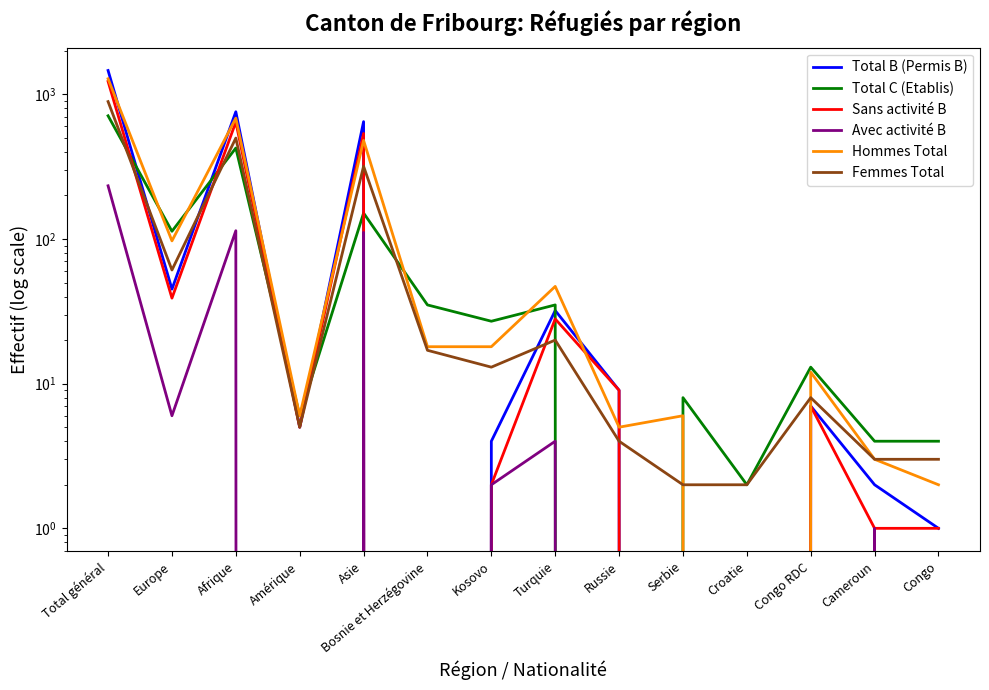

What value does the Femmes Total series have at Turquie?

20